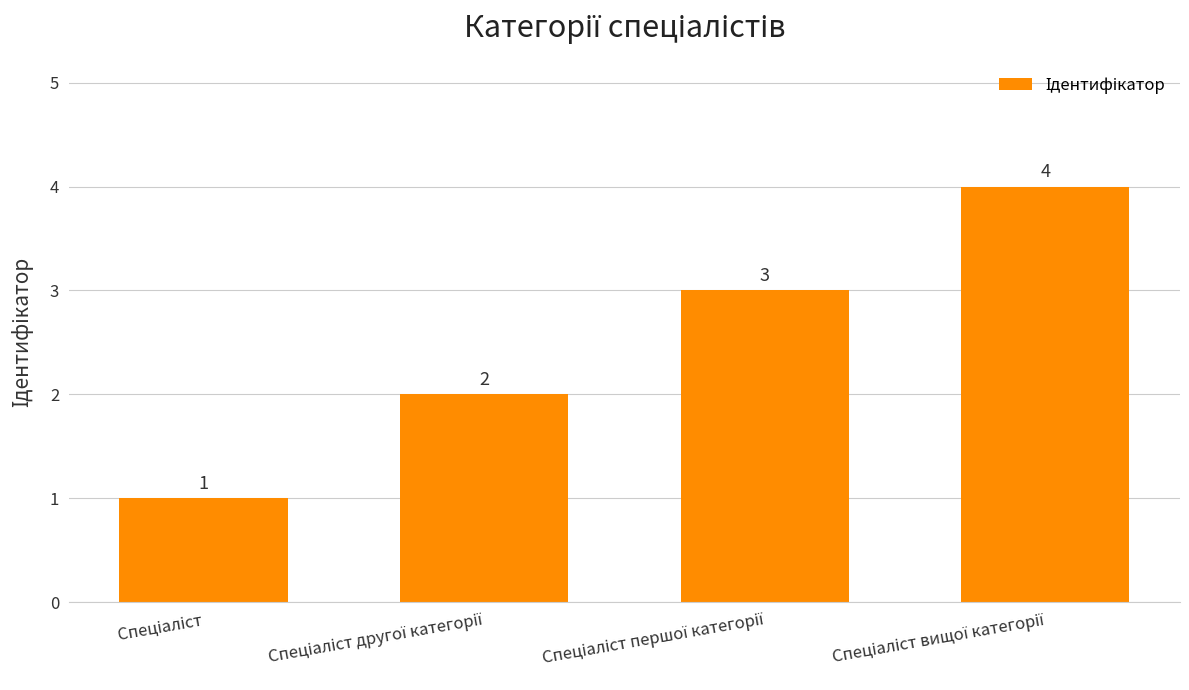

What is the sum of all values?

10